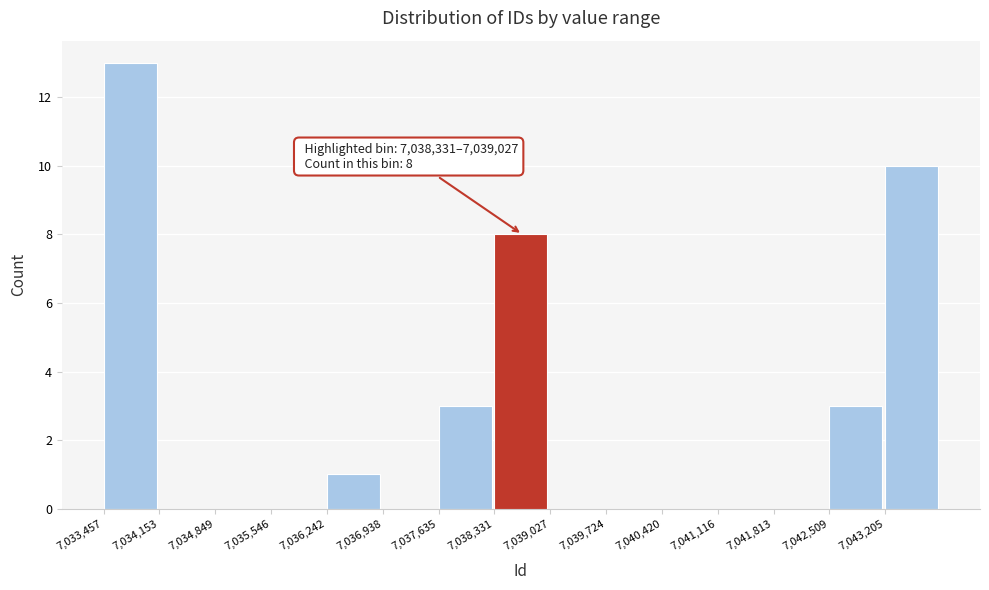

Which range on the x-axis has the tallest bar?

7033500 to 7034200